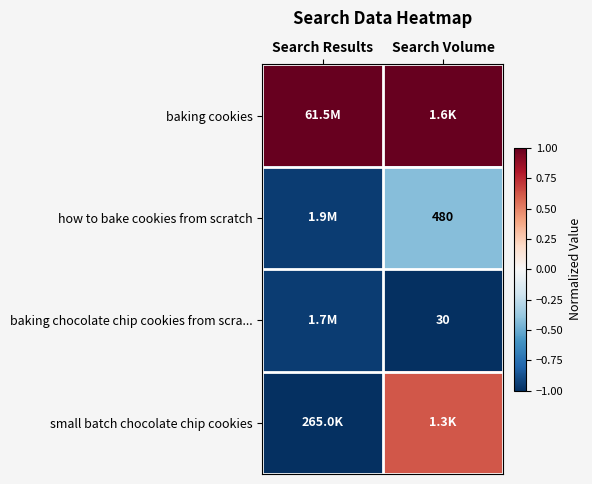

What is the sum of the small batch chocolate chip cookies values at Search Results and Search Volume?

-0.4